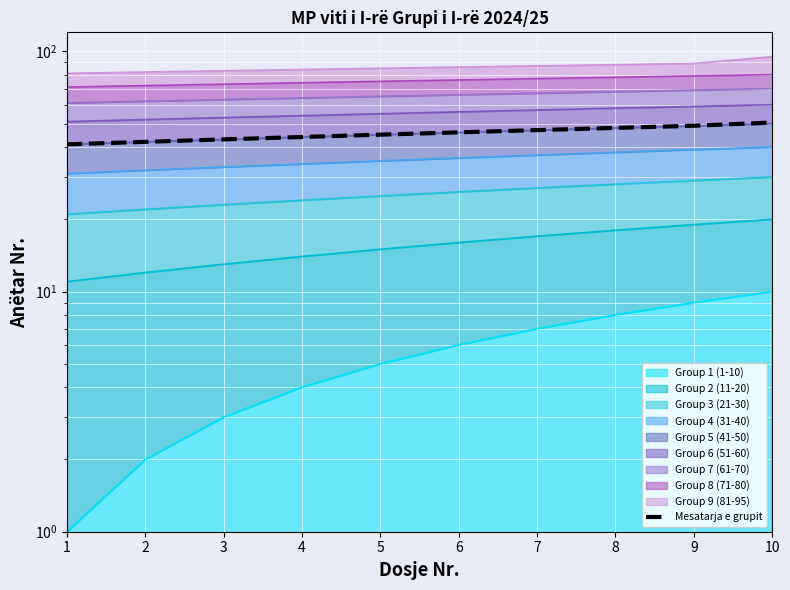

List the labels in order of value, largest first.

10, 9, 8, 7, 6, 5, 4, 3, 2, 1